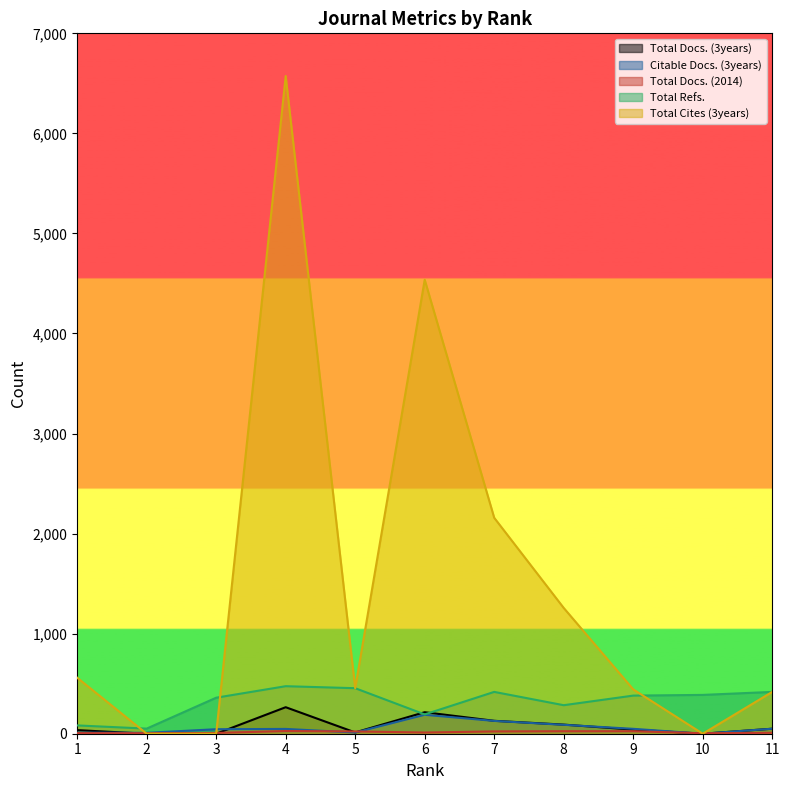

Which series has the widest spread of values?

Total Cites (3years)